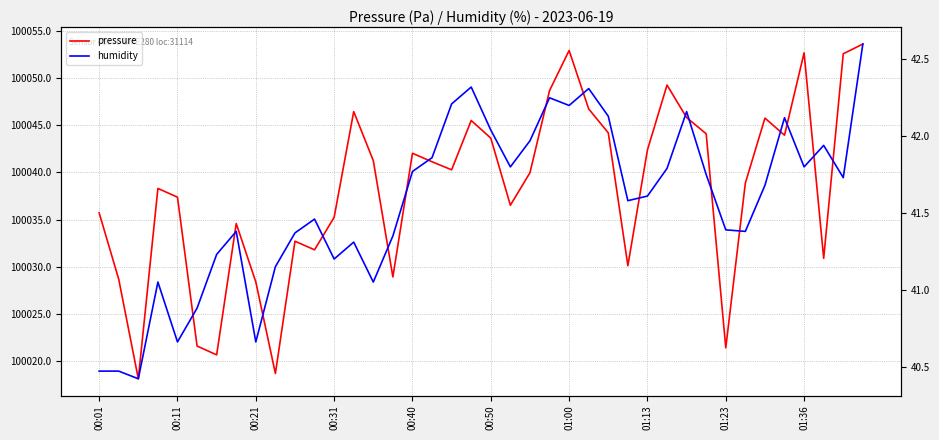

How many lines are shown in the chart?

2